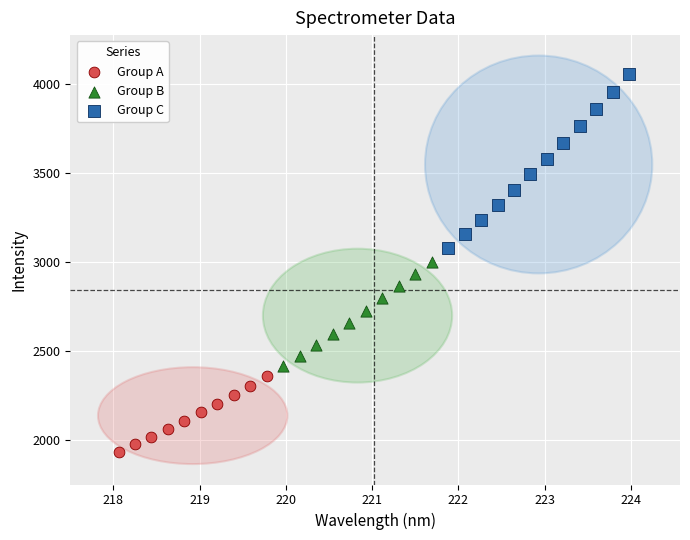

Which series has the largest Y range (max minus min)?

Group C